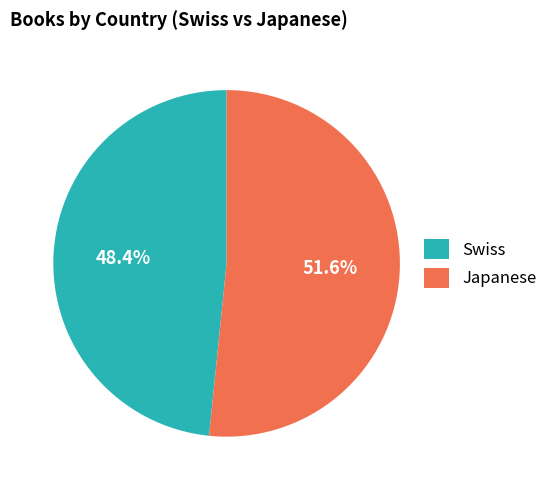

Approximately how many times larger is the value at Japanese compared to Swiss?

1.1